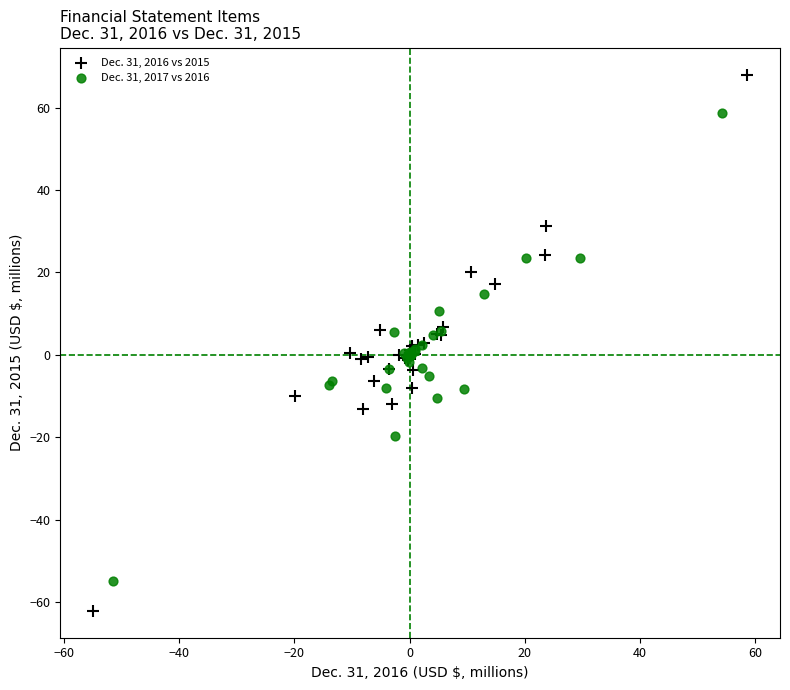

Which series reaches the minimum Y coordinate?

Dec. 31, 2016 vs 2015